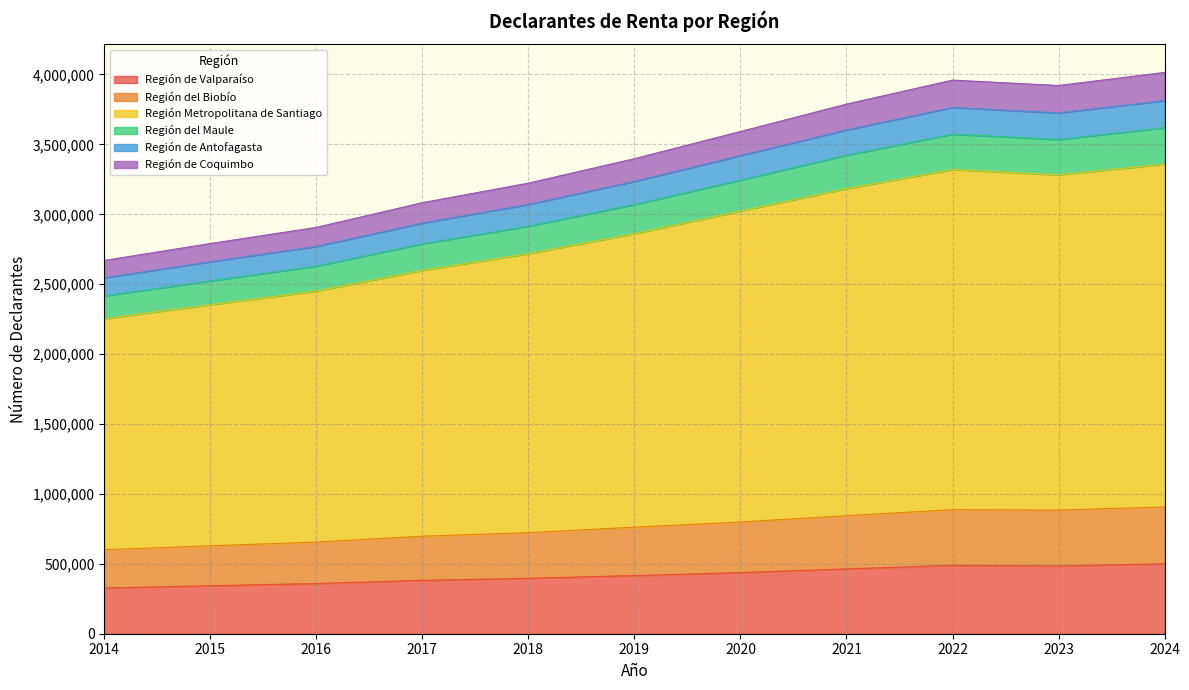

What is the maximum value for Región de Valparaíso?

499792